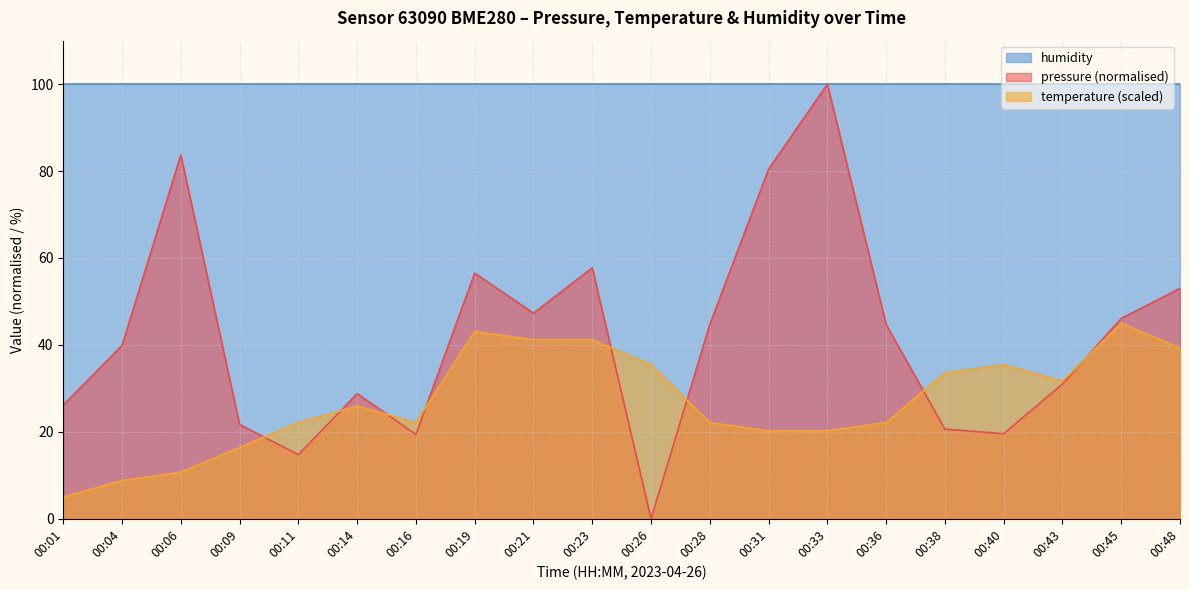

The temperature series shows 45.0 at 00:45. True or false?

True